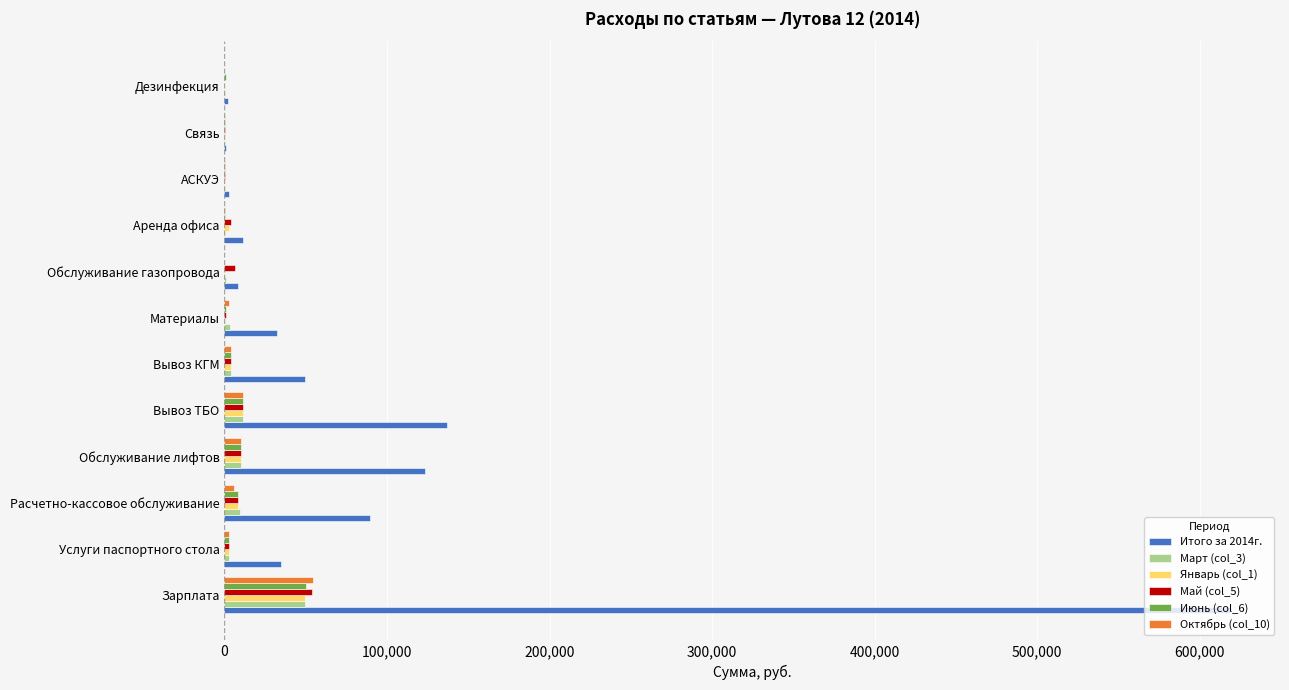

Which label corresponds to the largest value in the chart?

Зарплата